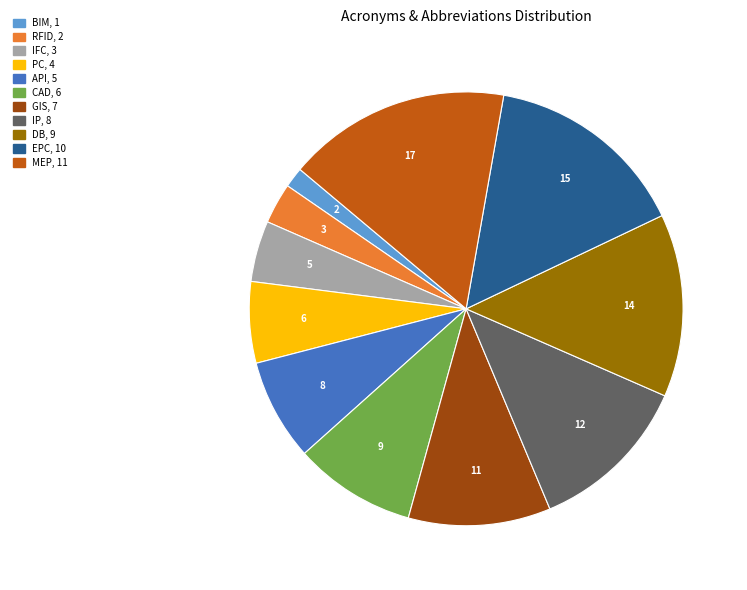

Between EPC and PC, which is larger?

EPC